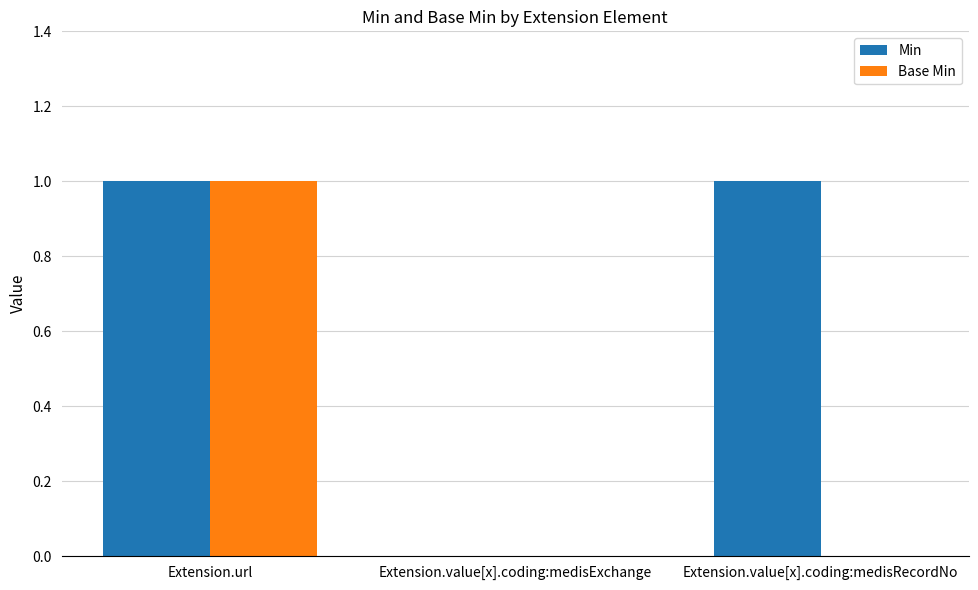

What are all the series names shown in the legend?

Min, Base Min